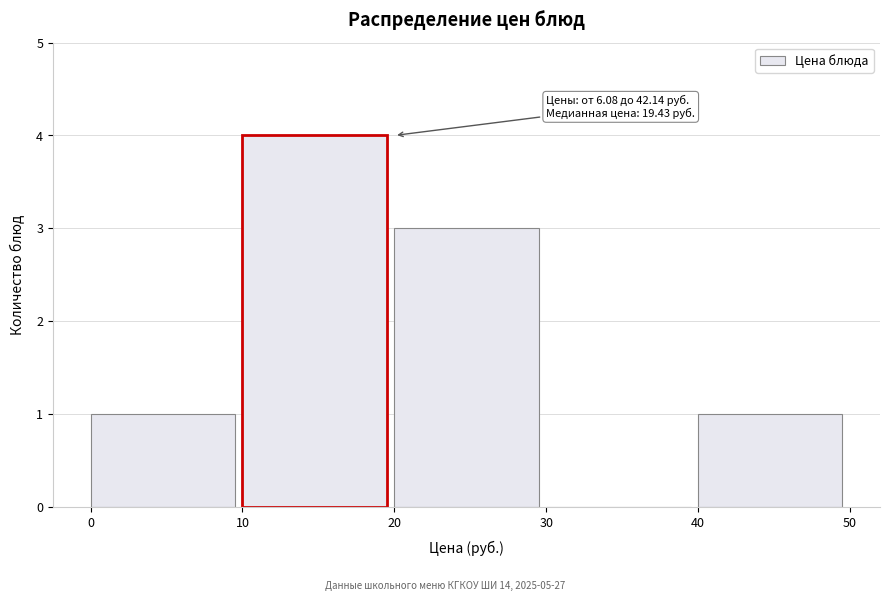

Over which range of the x-axis is the bar tallest?

10 to 20